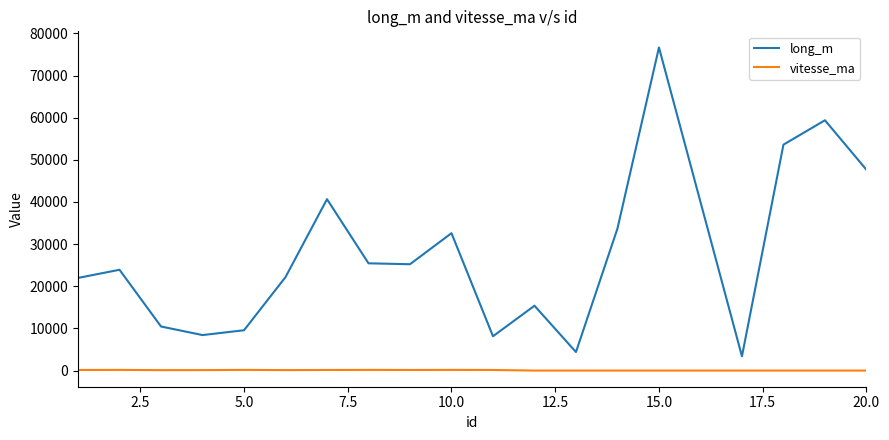

True or false: vitesse_ma and long_m cross at least once.

False